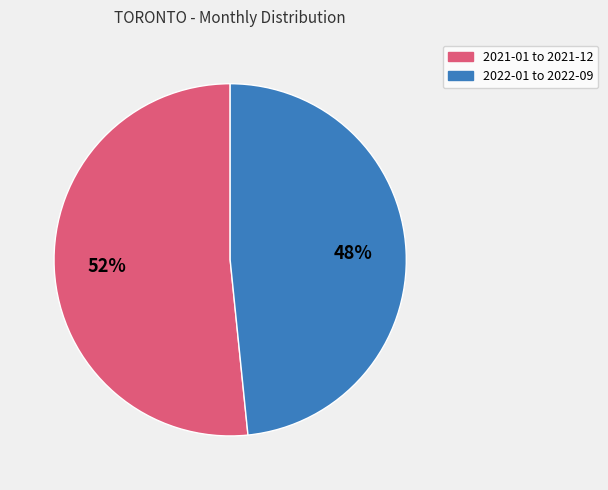

Is there any slice that represents more than half of the pie?

Yes